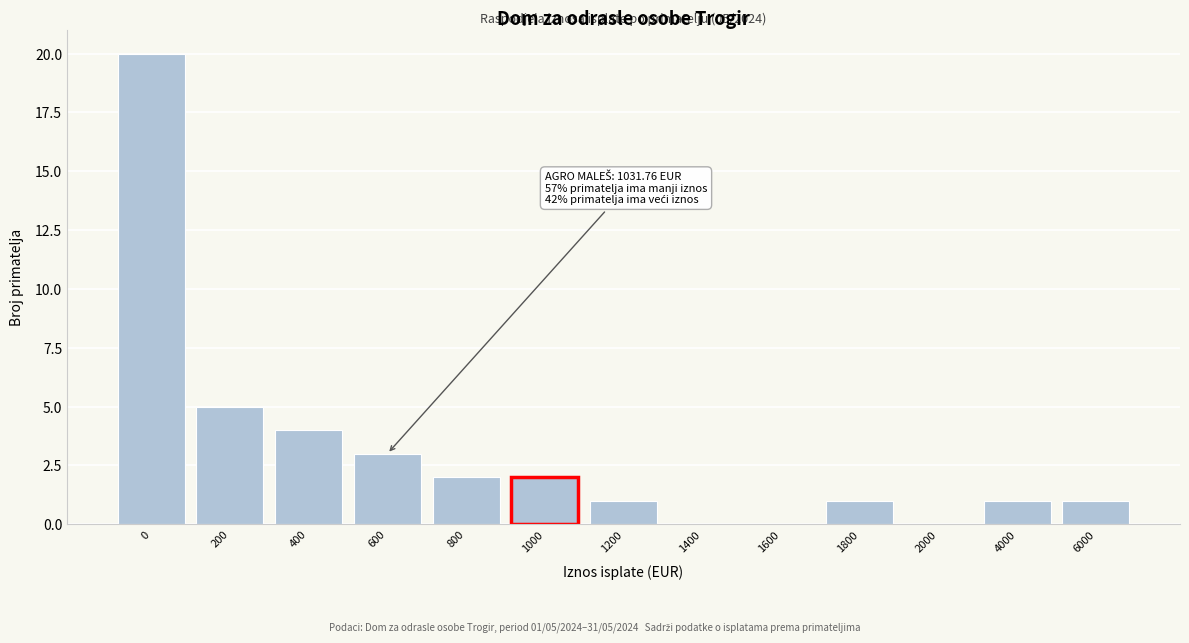

Reading left to right, list all the values displayed in this chart.

0=20	200=5	400=4	600=3	800=2	1000=2	1200=1	1400=0	1600=0	1800=1	2000=0	4000=1	6000=1